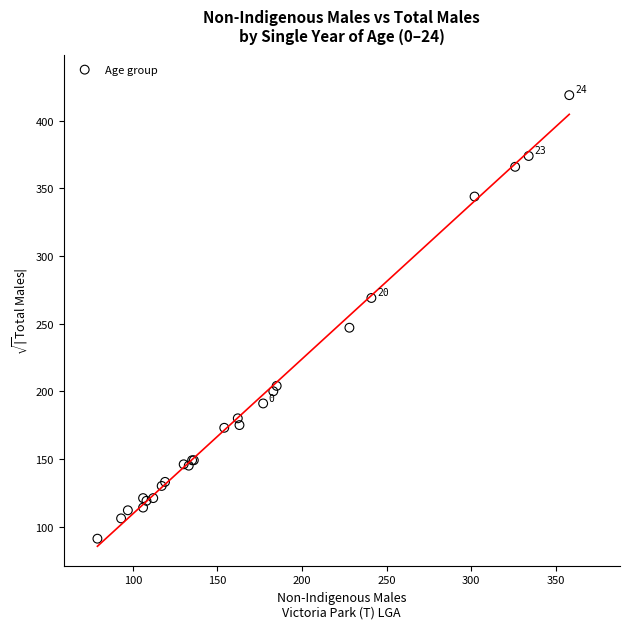

What Y value in the scatter plot is closest to 255?

247